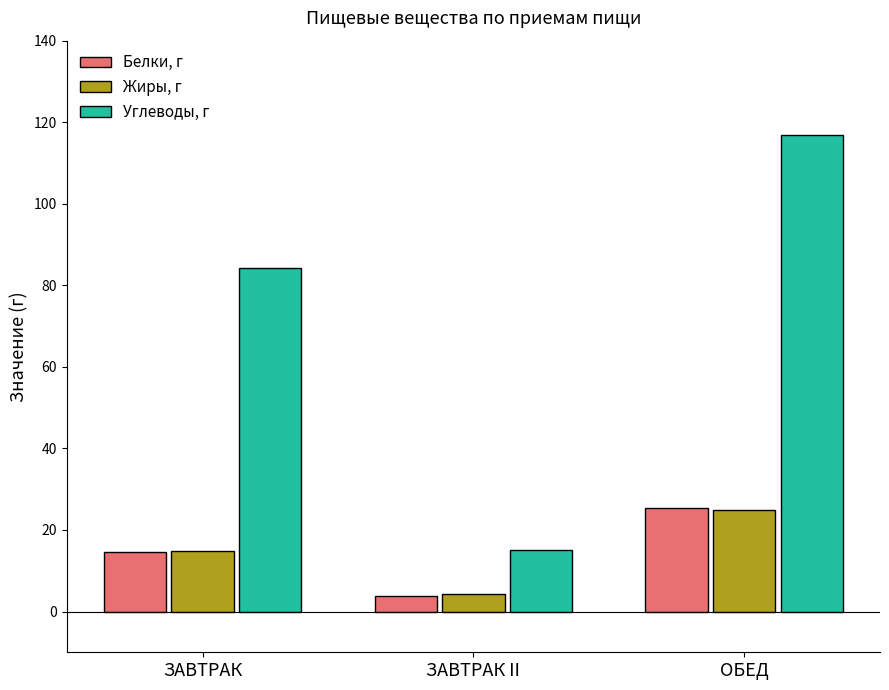

Does the chart contain stacked bars?

No